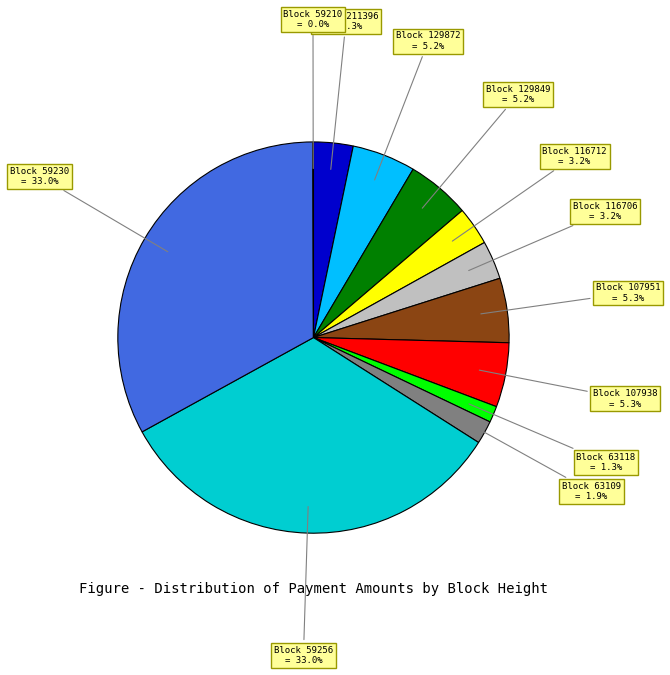

What portion of the pie excludes Block 63118 = 1.3%?

98.7%